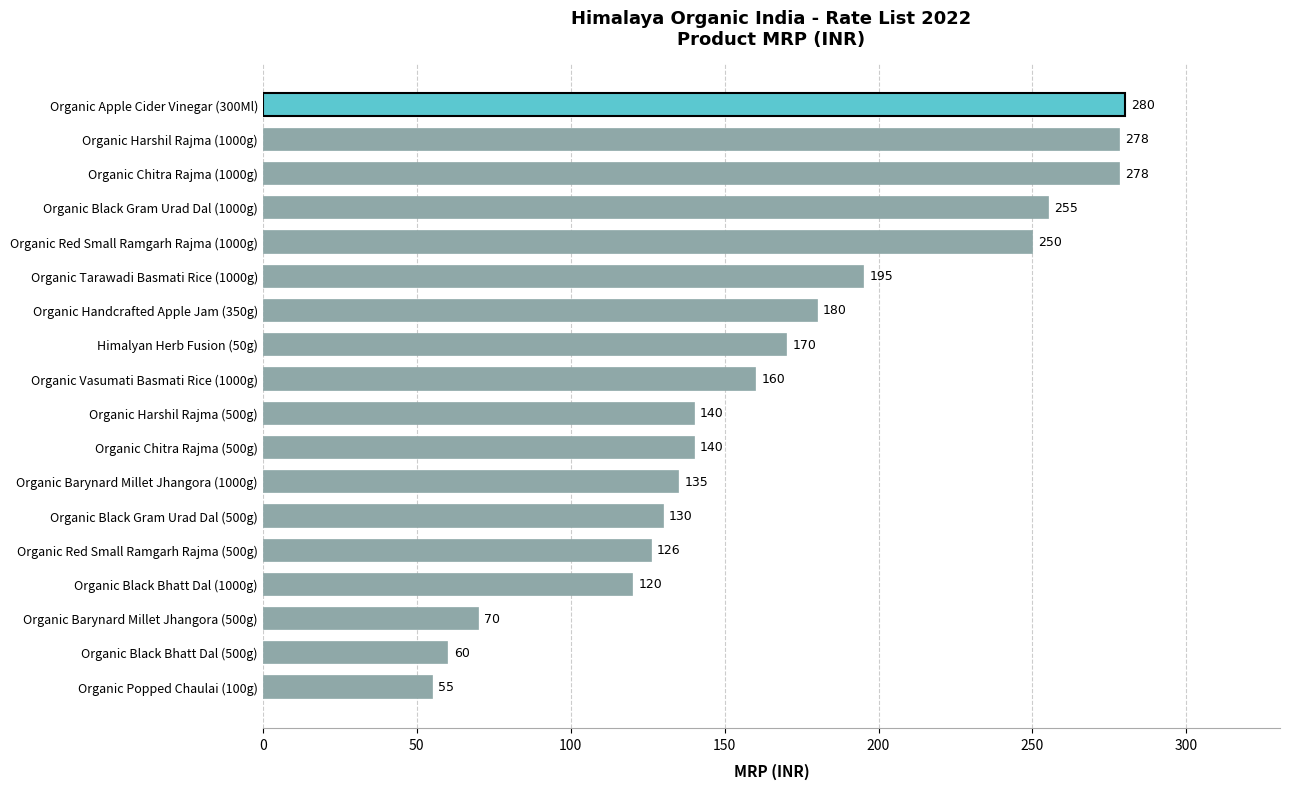

Is it true that the value at Organic Black Gram Urad Dal (500g) is 89?

False